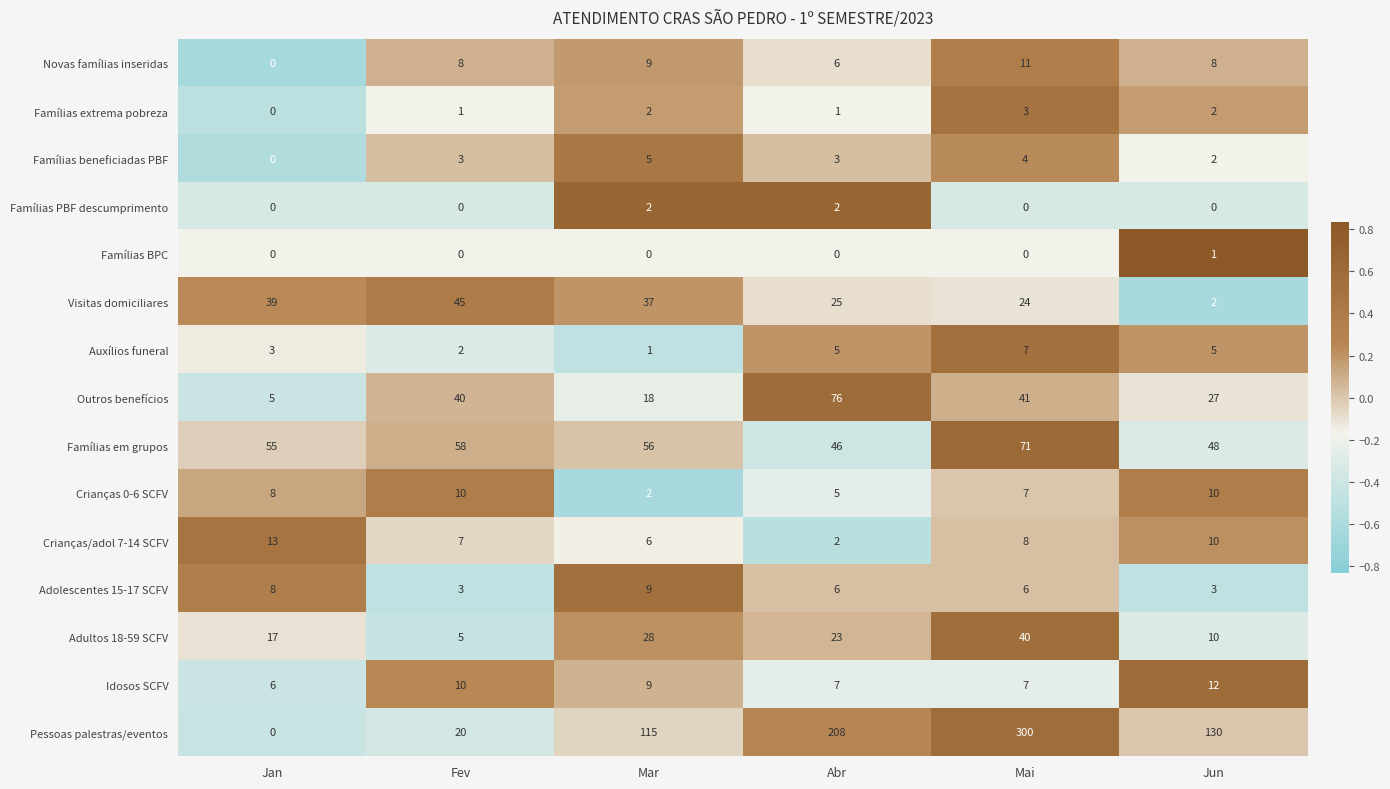

What is the total value across all series at Fev?

212